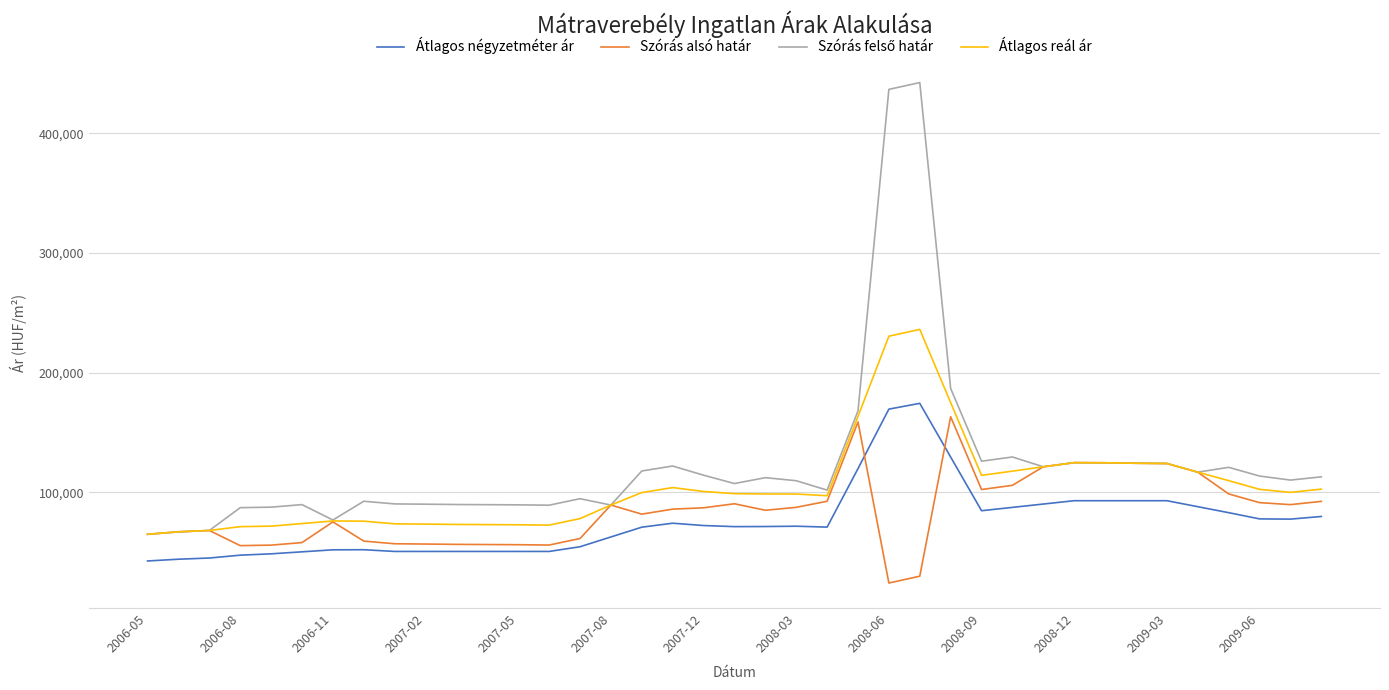

What is the average value of the Átlagos reál ár series?

103982